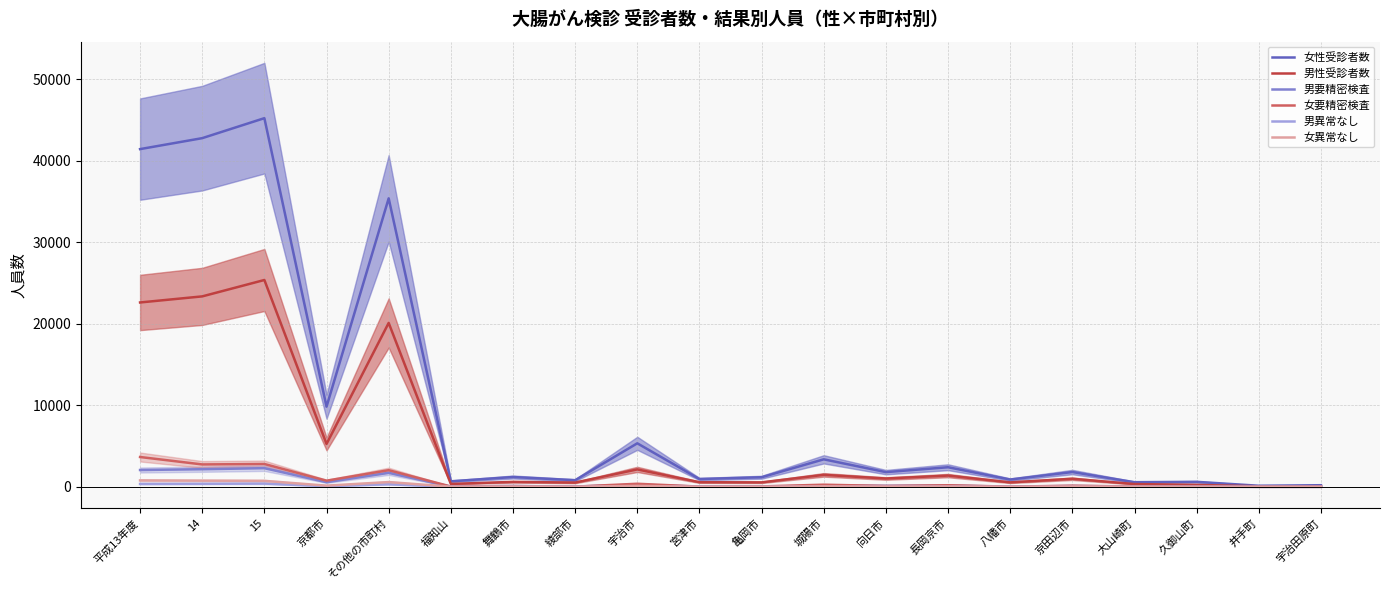

Reading left to right, transcribe all the data shown in this chart.

女性受診者数: 平成13年度=41444	14=42788	15=45240	京都市=9839	その他の市町村=35401	福知山=682	舞鶴市=1208	綾部市=817	宇治市=5344	宮津市=959	亀岡市=1181	城陽市=3380	向日市=1809	長岡京市=2408	八幡市=900	京田辺市=1819	大山崎町=571	久御山町=618	井手町=137	宇治田原町=202
男性受診者数: 平成13年度=22626	14=23372	15=25384	京都市=5268	その他の市町村=20116	福知山=359	舞鶴市=611	綾部市=526	宇治市=2142	宮津市=572	亀岡市=551	城陽市=1474	向日市=1023	長岡京市=1385	八幡市=550	京田辺市=994	大山崎町=346	久御山町=244	井手町=68	宇治田原町=77
男要精密検査: 平成13年度=2067	14=2166	15=2294	京都市=571	その他の市町村=1723	福知山=27	舞鶴市=104	綾部市=36	宇治市=271	宮津市=31	亀岡市=29	城陽市=154	向日市=128	長岡京市=157	八幡市=24	京田辺市=109	大山崎町=33	久御山町=32	井手町=5	宇治田原町=7
女要精密検査: 平成13年度=3663	14=2752	15=2807	京都市=759	その他の市町村=2048	福知山=40	舞鶴市=103	綾部市=28	宇治市=381	宮津市=33	亀岡市=57	城陽市=266	向日市=108	長岡京市=198	八幡市=28	京田辺市=141	大山崎町=47	久御山町=44	井手町=8	宇治田原町=7
男異常なし: 平成13年度=360	14=377	15=403	京都市=85	その他の市町村=318	福知山=13	舞鶴市=19	綾部市=9	宇治市=41	宮津市=8	亀岡市=3	城陽市=26	向日市=21	長岡京市=27	八幡市=3	京田辺市=10	大山崎町=7	久御山町=3	井手町=1	宇治田原町=0
女異常なし: 平成13年度=793	14=763	15=739	京都市=149	その他の市町村=590	福知山=19	舞鶴市=27	綾部市=13	宇治市=114	宮津市=10	亀岡市=9	城陽市=63	向日市=30	長岡京市=42	八幡市=9	京田辺市=40	大山崎町=19	久御山町=10	井手町=3	宇治田原町=2